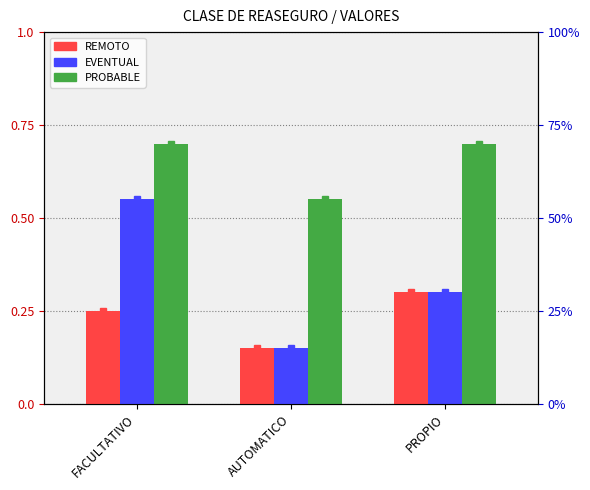

How many bars are there in each group?

3